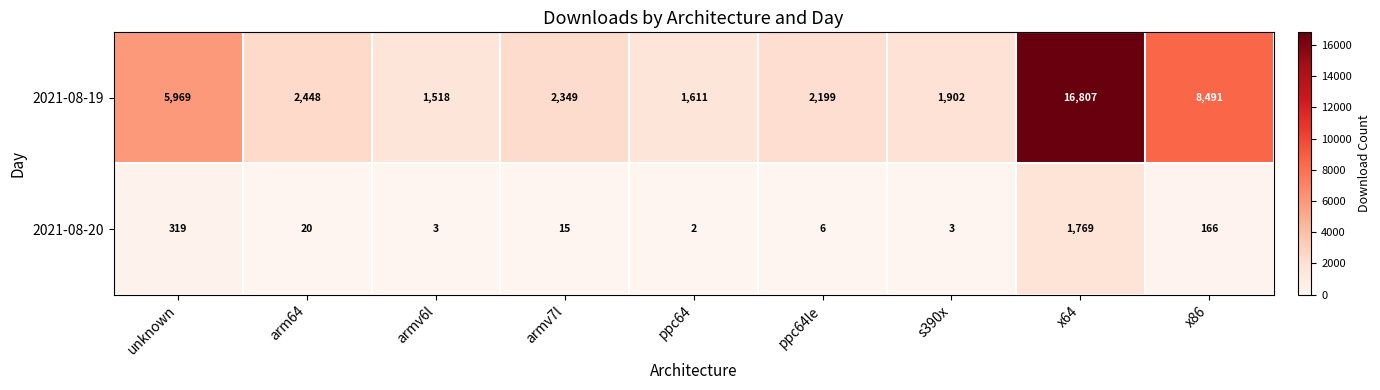

Between armv7l and x86, which series saw the biggest shift?

2021-08-19